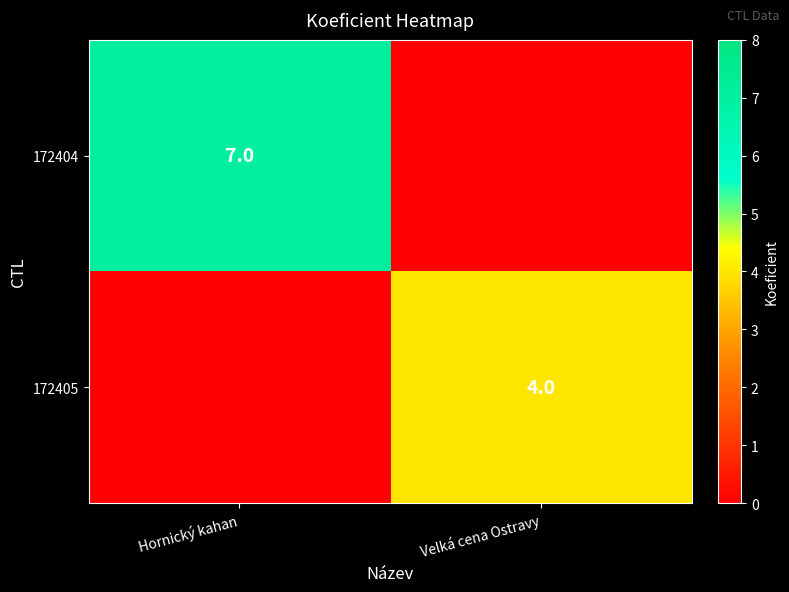

The 172404 series shows 7 at Hornický kahan. True or false?

True